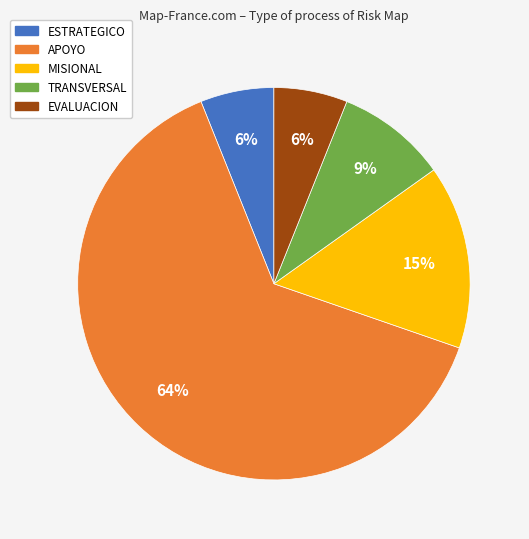

Which category has the biggest portion of the pie?

APOYO